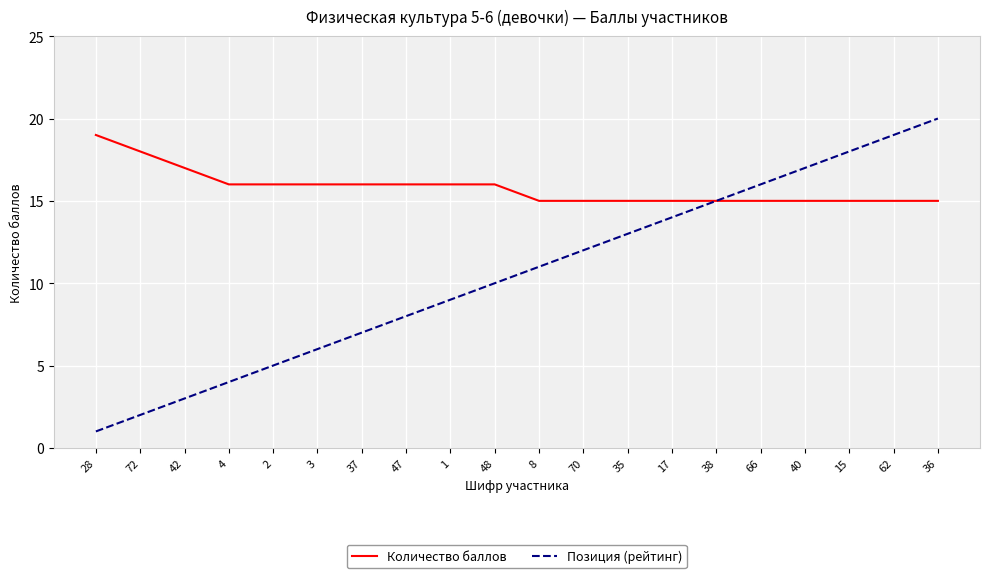

What is the sum of the Позиция (рейтинг) values at 8 and 47?

19